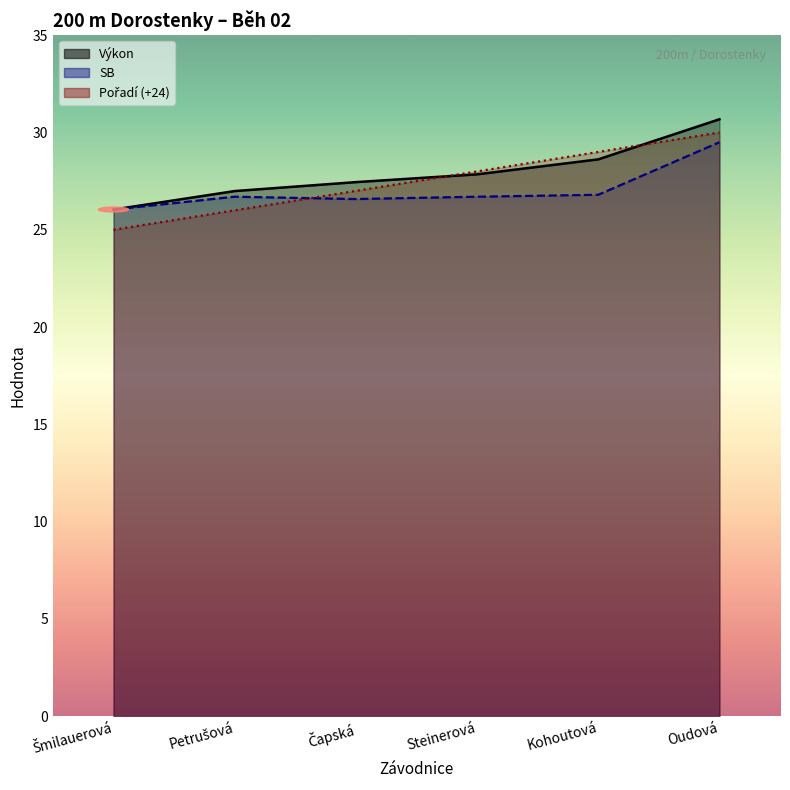

Reading right to left, transcribe all the data shown in this chart.

Pořadí: Oudová=30.0	Kohoutová=29.0	Steinerová=28.0	Čapská=27.0	Petrušová=26.0	Šmilauerová=25.0
Výkon: Oudová=30.7	Kohoutová=28.6	Steinerová=27.9	Čapská=27.4	Petrušová=27.0	Šmilauerová=26.0
SB: Oudová=29.5	Kohoutová=26.8	Steinerová=26.7	Čapská=26.6	Petrušová=26.7	Šmilauerová=26.0